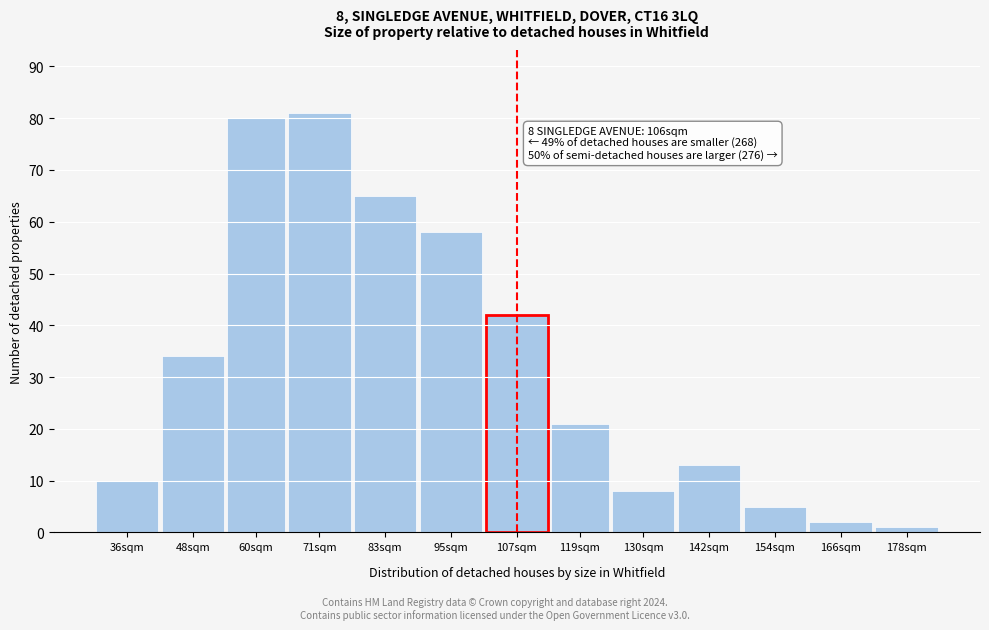

Reading left to right, what are all the values shown in this chart?

36sqm=10	48sqm=34	60sqm=80	71sqm=81	83sqm=65	95sqm=58	107sqm=42	119sqm=21	130sqm=8	142sqm=13	154sqm=5	166sqm=2	178sqm=1